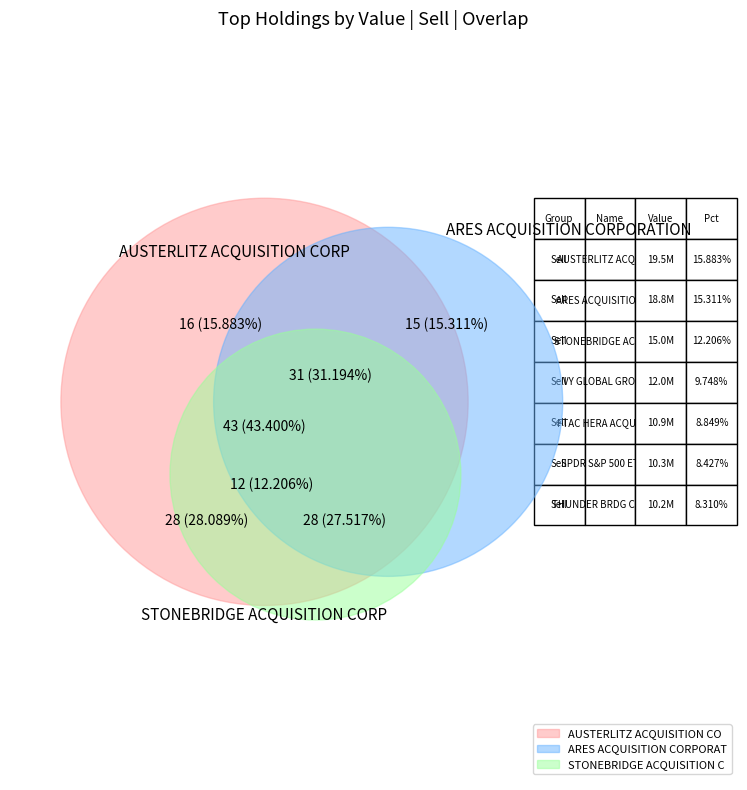

Which category has the biggest portion of the pie?

AUSTERLITZ ACQUISITION CORP